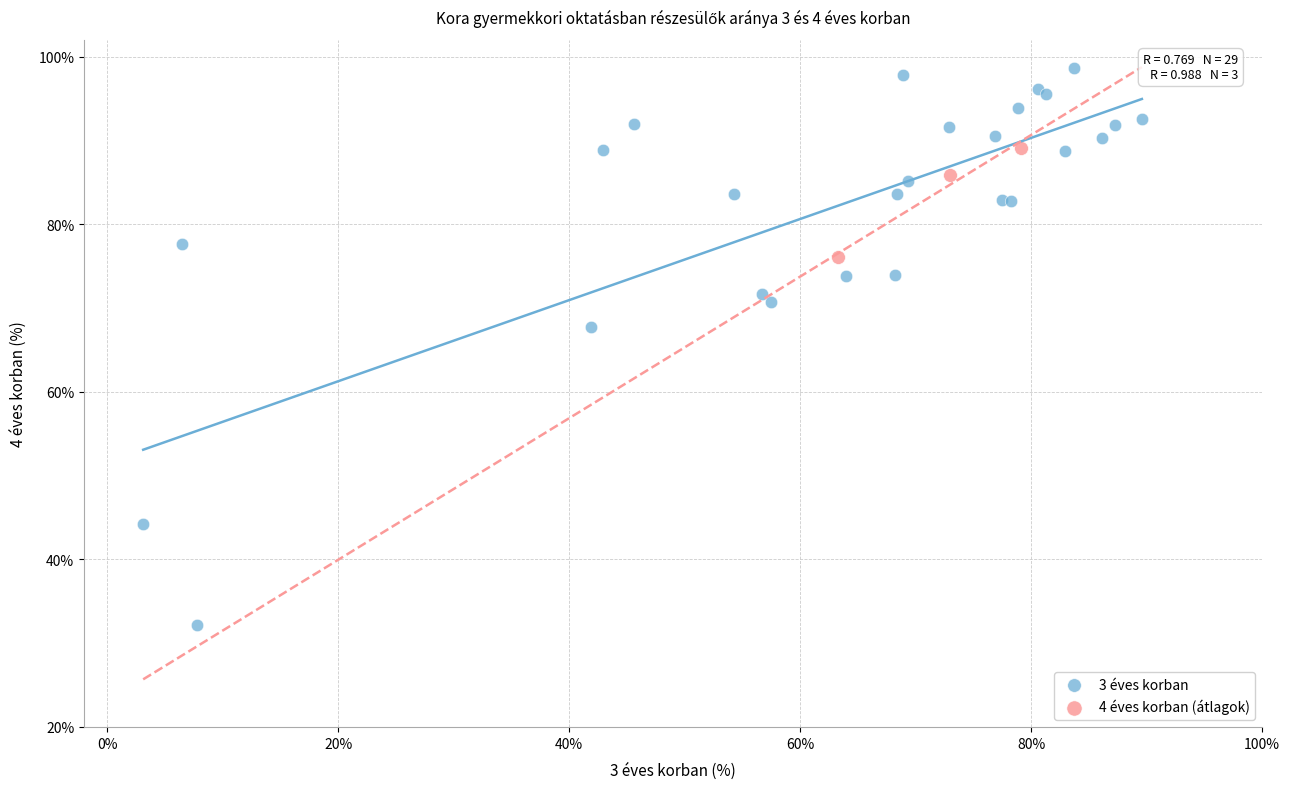

Which series has the widest spread of Y values?

3 éves korban